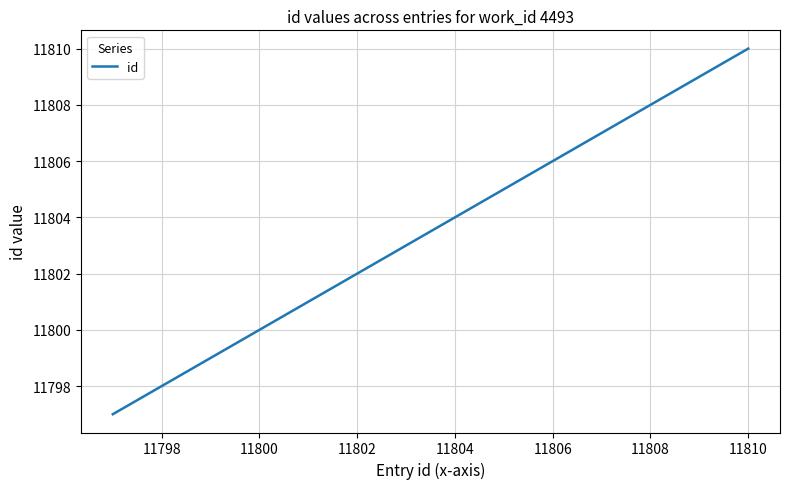

How many series are shown in this chart?

1